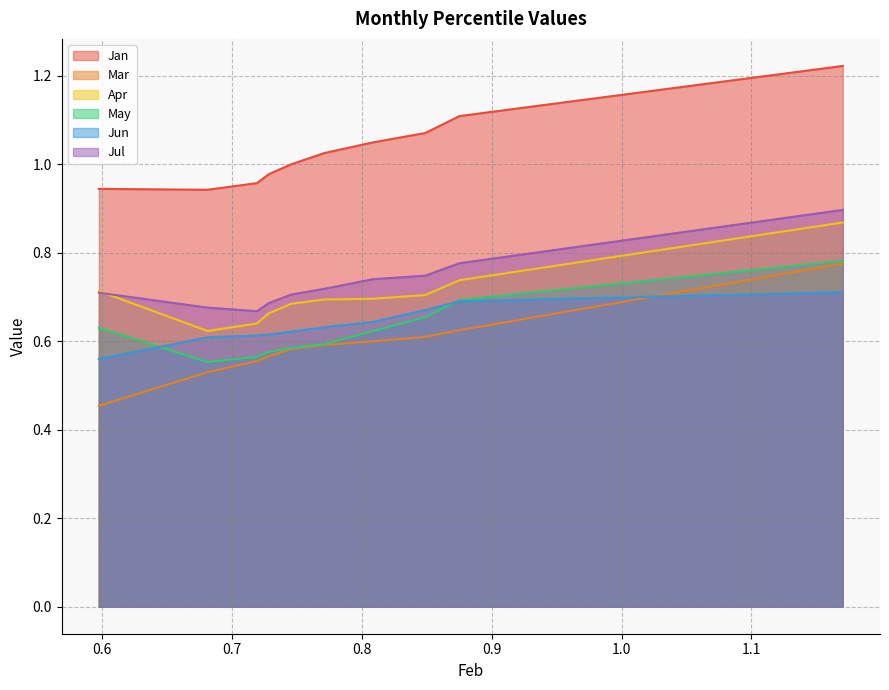

What value does the Jan series have at pct65?

1.0